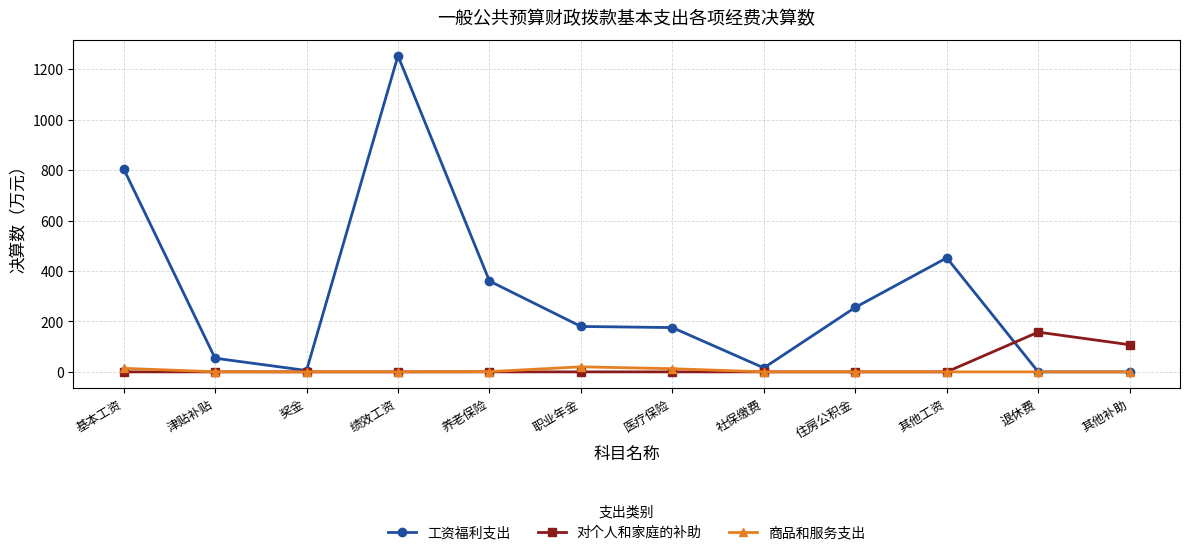

At which category is the sum across all series the highest?

绩效工资